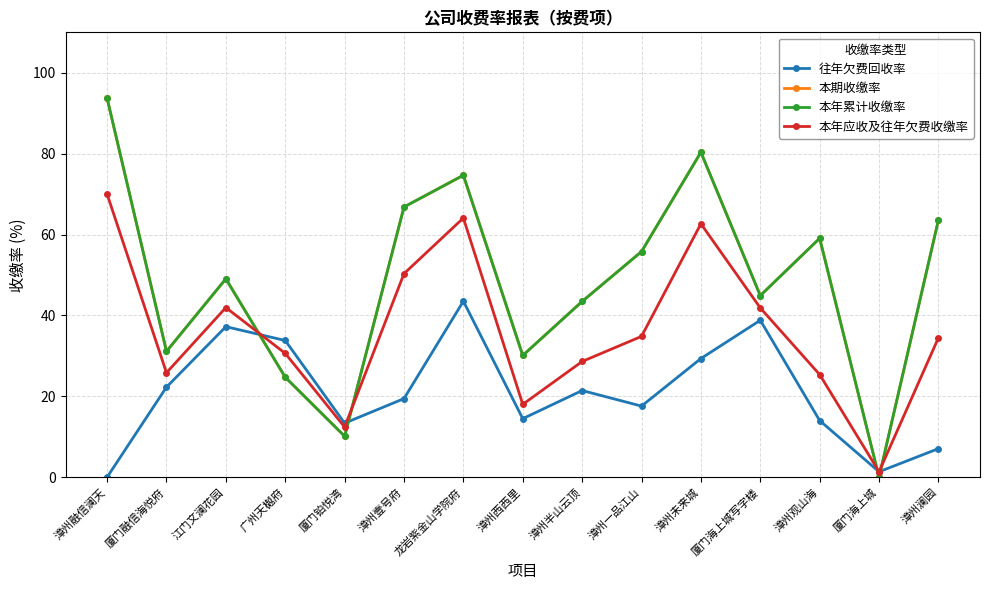

What is the maximum value for 本期收缴率?

93.7